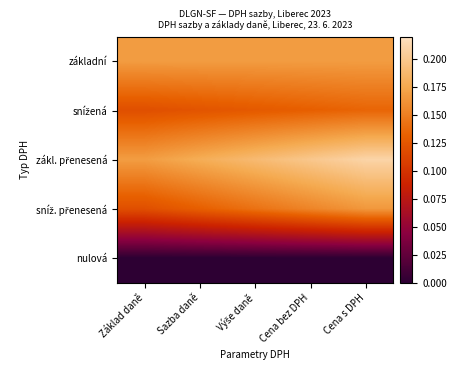

Rank the series by their maximum value, from highest to lowest.

zákl. přenesená, základní, sníž. přenesená, snížená, nulová